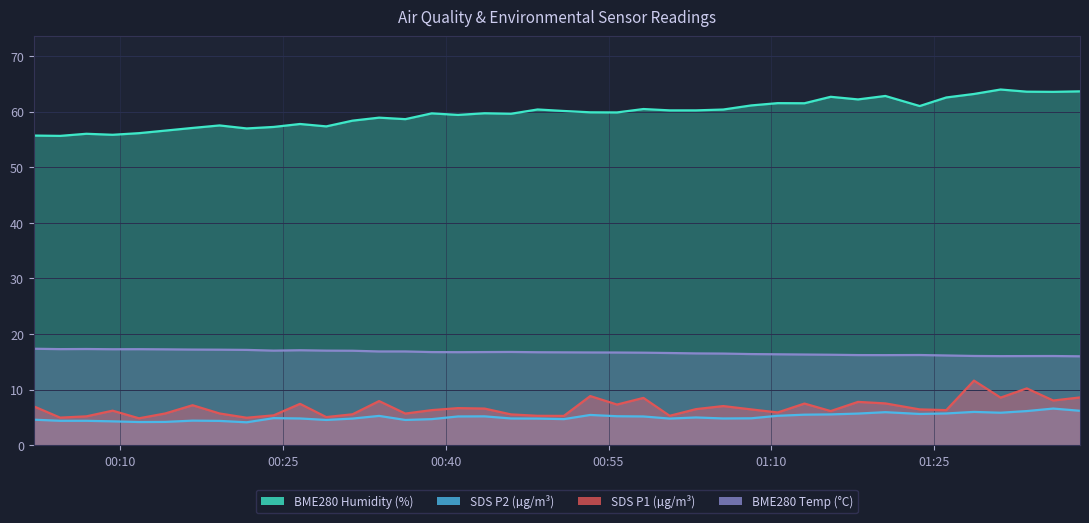

True or false: BME280_temperature and SDS_P2 cross at least once.

False